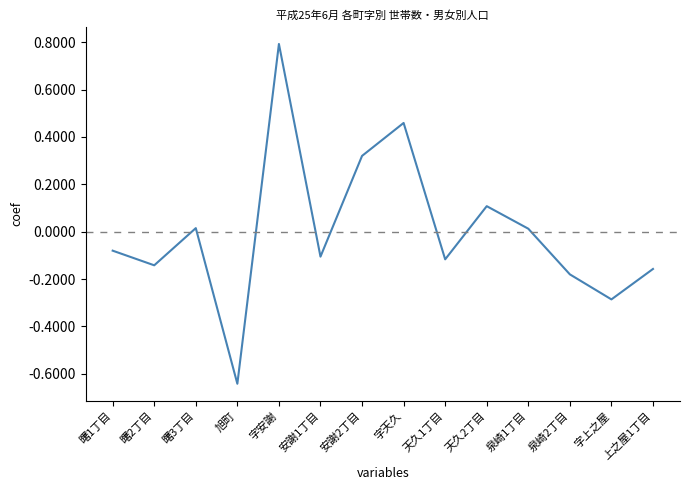

How many lines are shown in the chart?

1